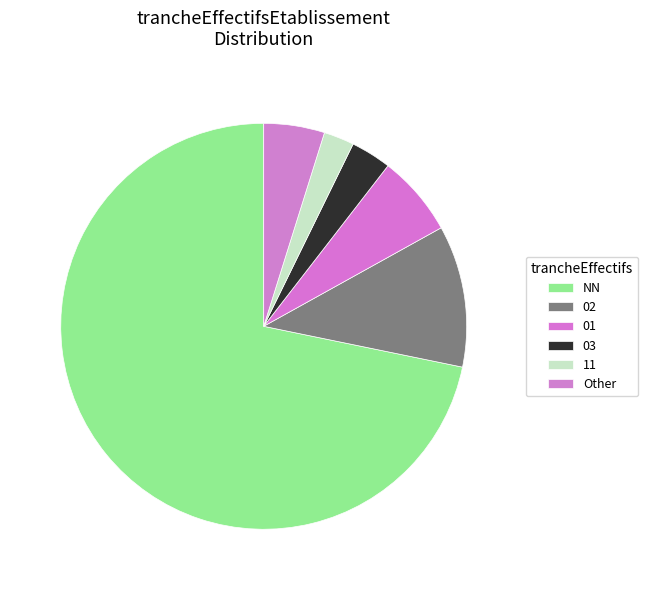

What portion of the pie excludes NN?

28.2%